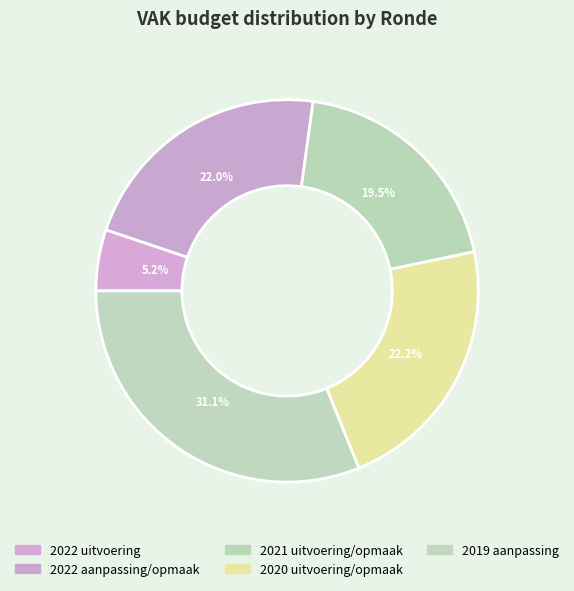

Count the number of slices in the pie.

5